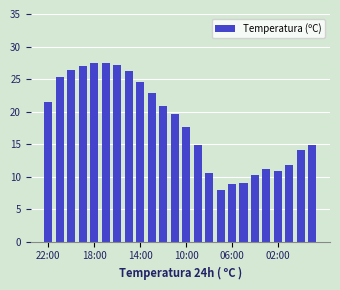

What is the difference between the second highest and minimum values?

19.5